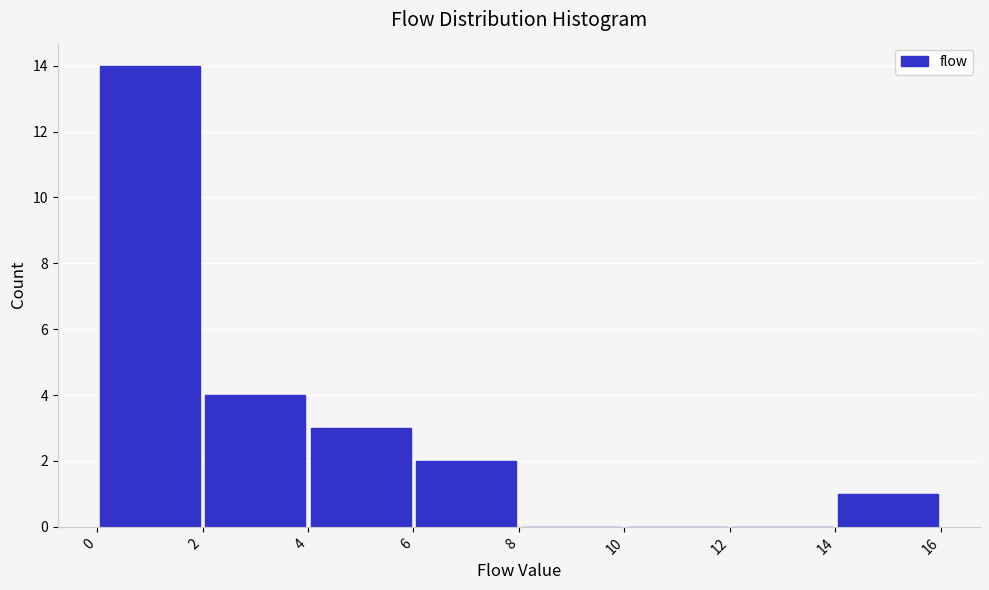

Reading left to right, transcribe this chart: for each bar, give the range it covers on the x-axis and its height. The values are not printed on the chart, so give them approximately, as read against the axis.

0 to 2: 14
2 to 4: 4
4 to 6: 3
6 to 8: 2
8 to 10: 0
10 to 12: 0
12 to 14: 0
14 to 16: 1